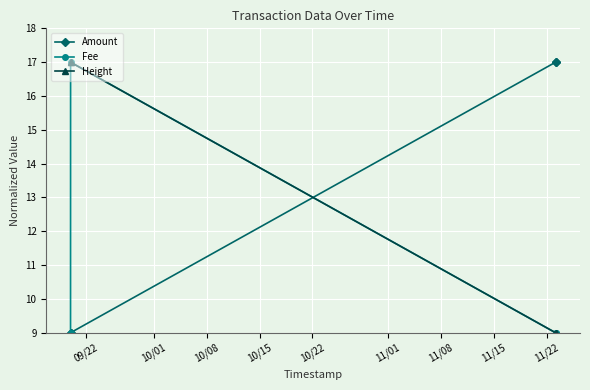

What is the value of the Amount point at the 4th from the left?

17.0